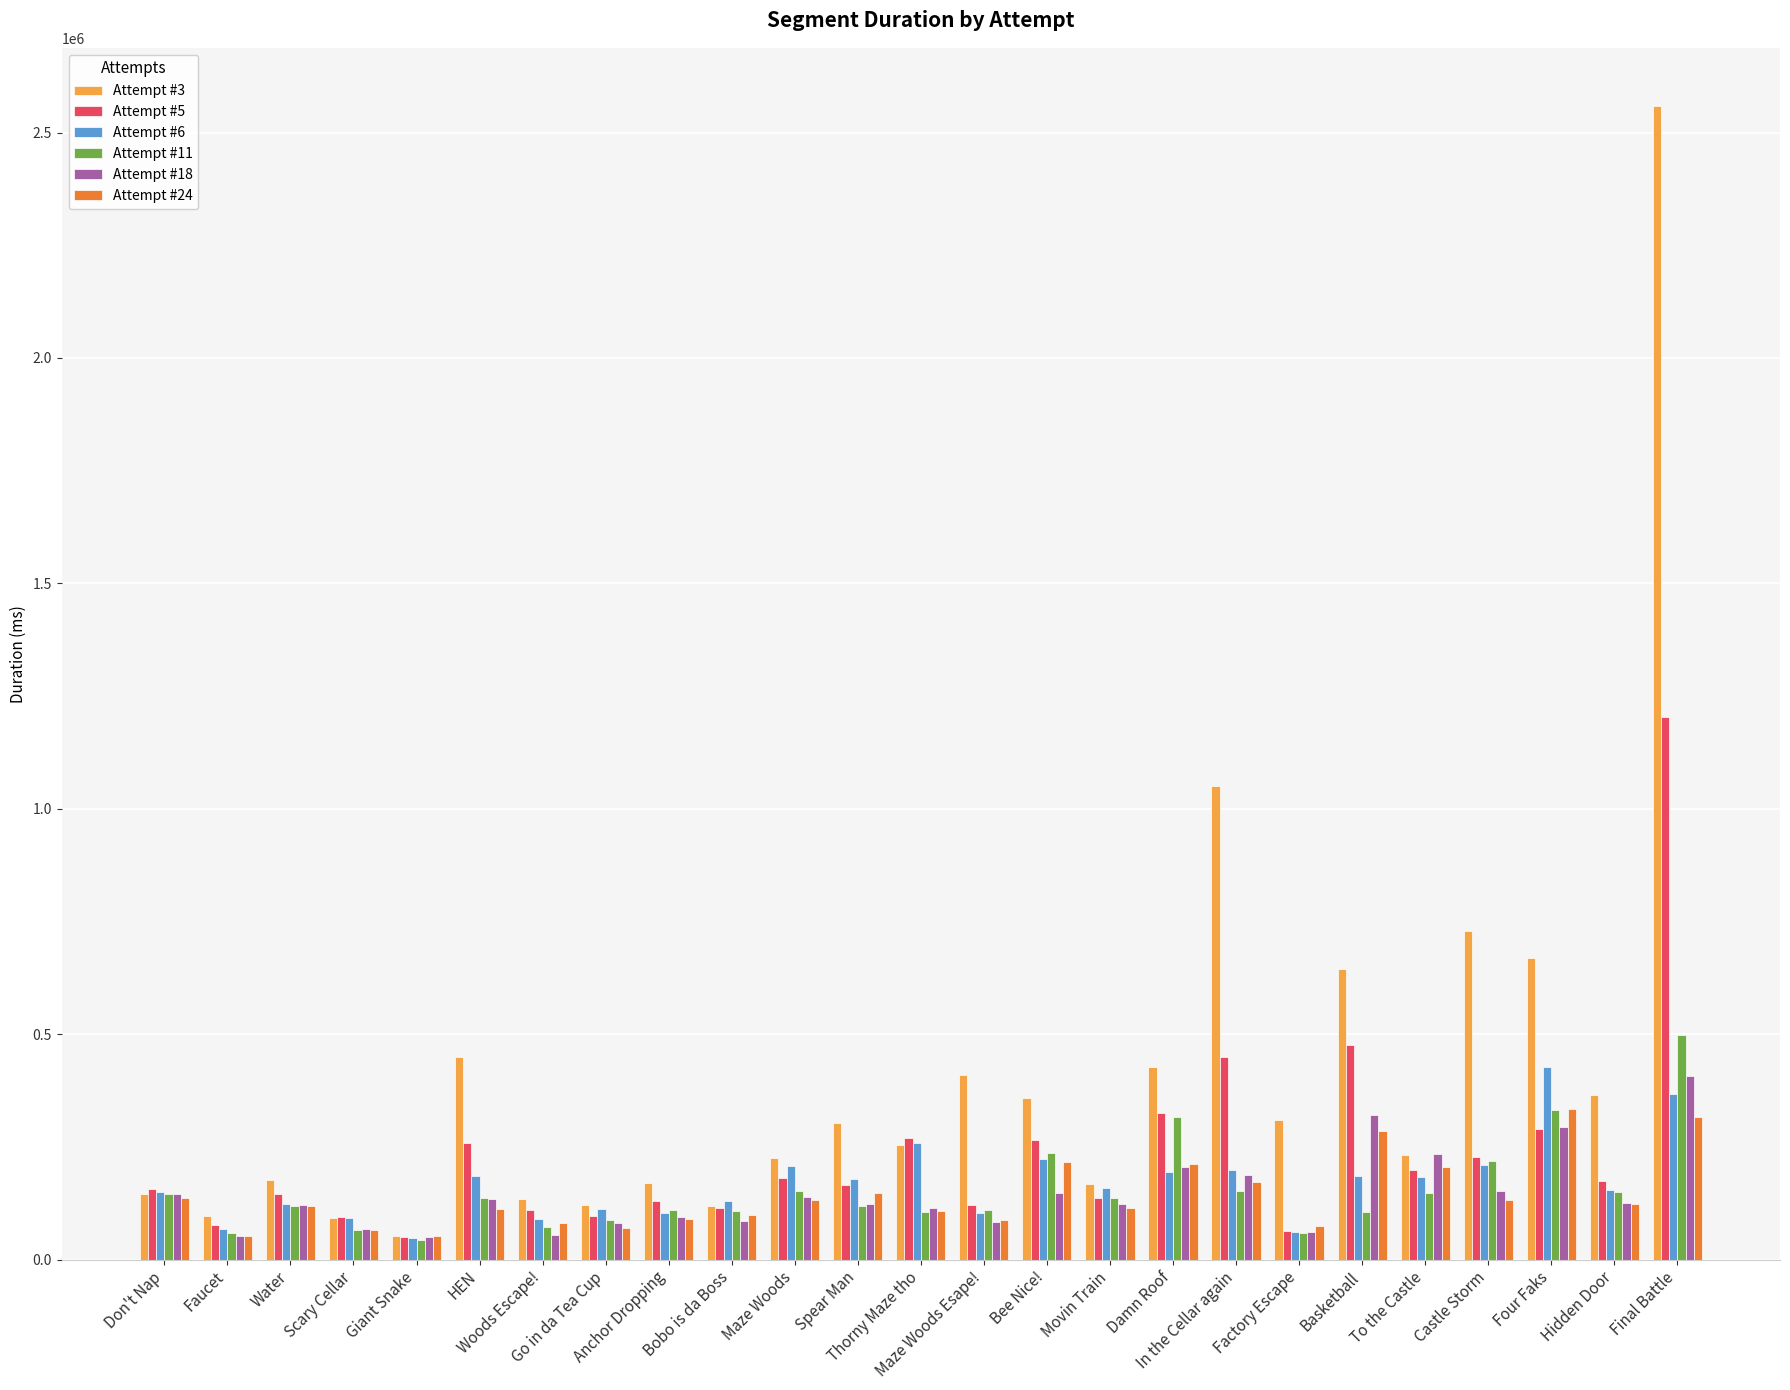

Is it true that Attempt #24 equals 81969 at Woods Escape!?

True